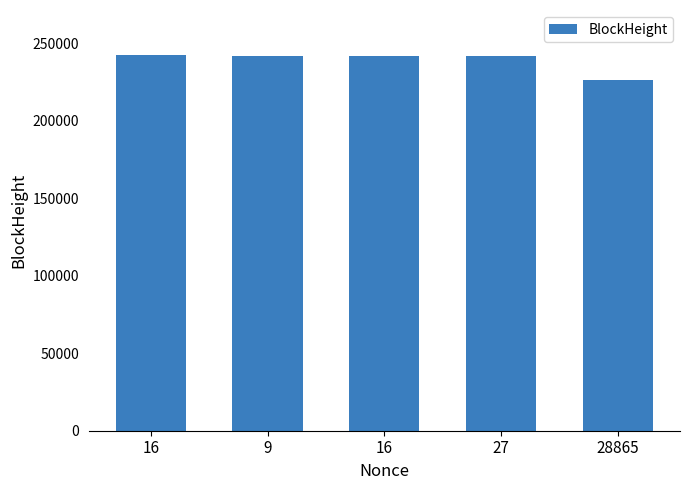

What value does the data have at 9, to the nearest 10?

241960